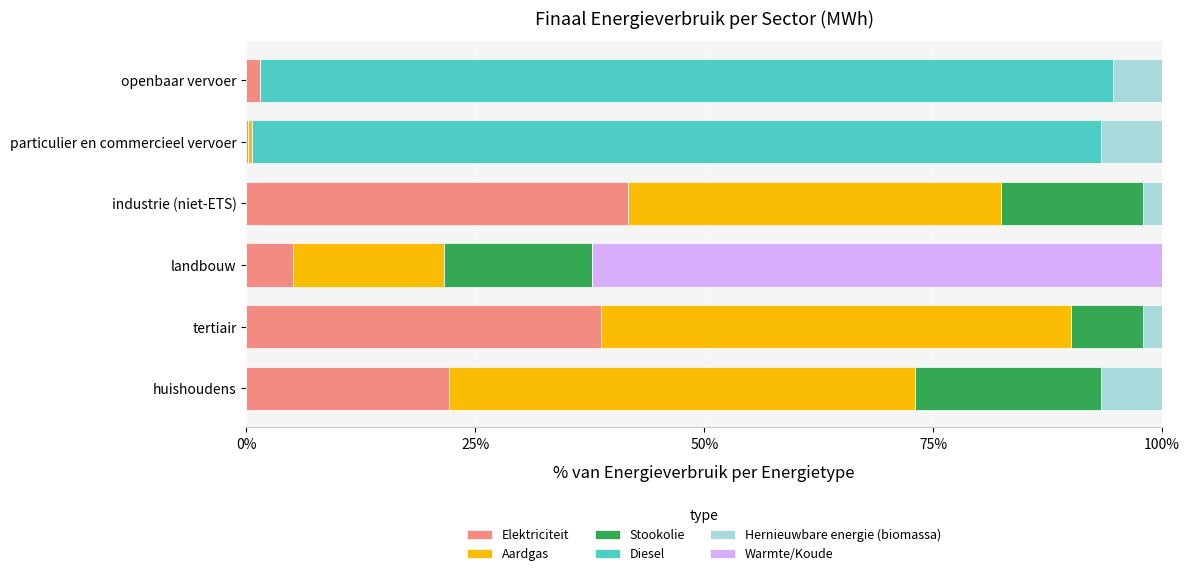

What are all the series names shown in the legend?

Elektriciteit, Aardgas, Stookolie, Diesel, Hernieuwbare energie (biomassa), Warmte/Koude